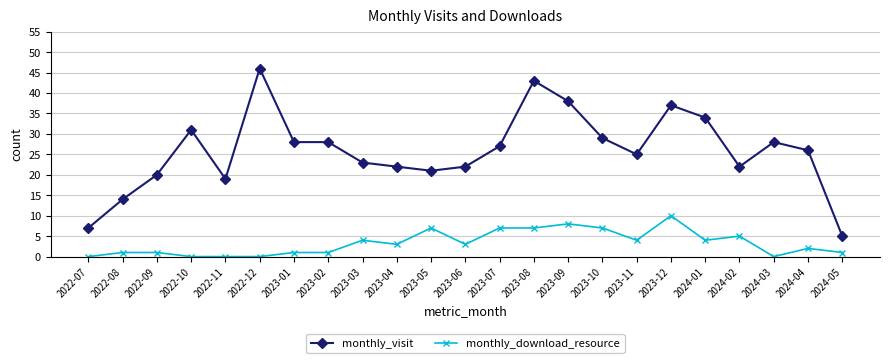

Where is the first local maximum for monthly_visit?

2022-10